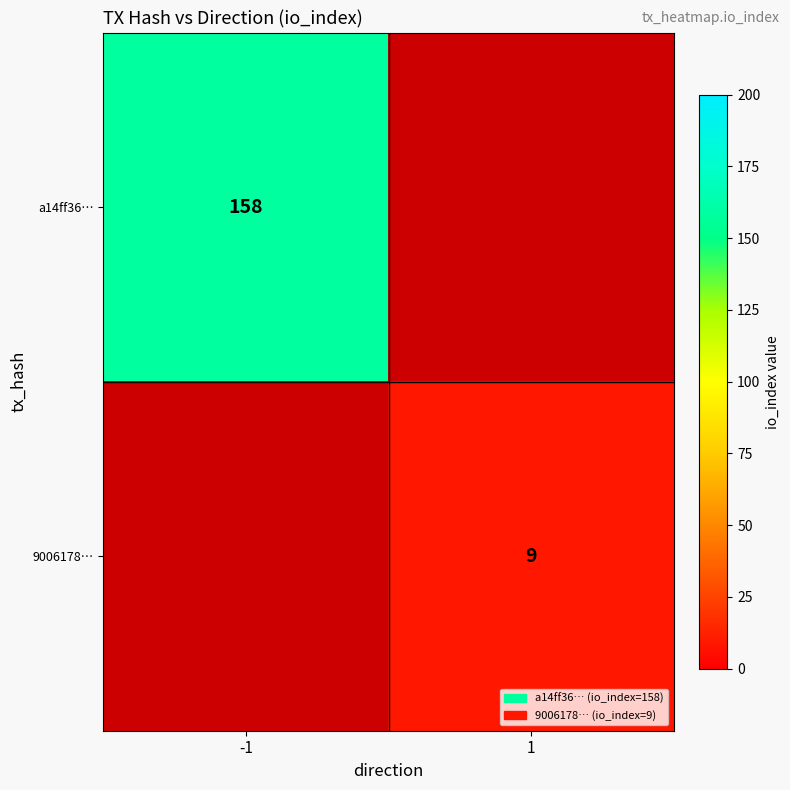

True or false: a14ff36… has a value of 224 at -1.

False